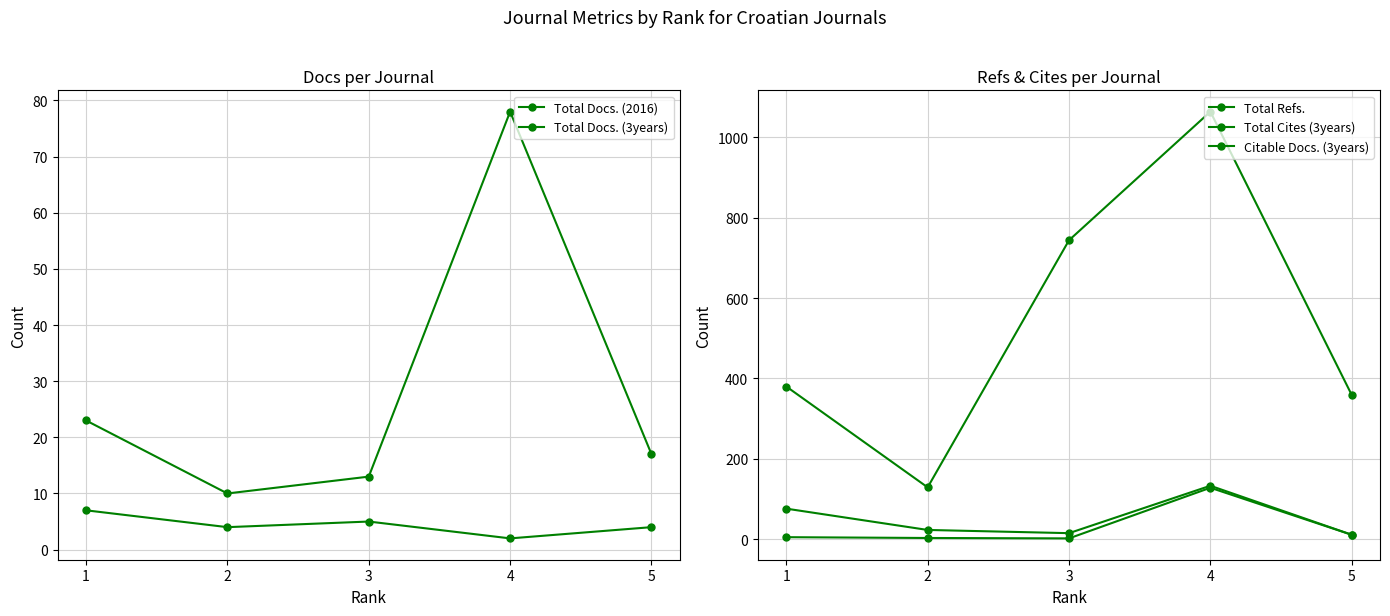

Reading left to right, transcribe all the data shown in this chart.

Total Docs. (2016): 1=7	2=4	3=5	4=2	5=4
Total Docs. (3years): 1=23	2=10	3=13	4=78	5=17
Total Refs.: 1=380	2=129	3=744	4=1064	5=359
Total Cites (3years): 1=76	2=23	3=15	4=133	5=11
Citable Docs. (3years): 1=5	2=3	3=2	4=128	5=11